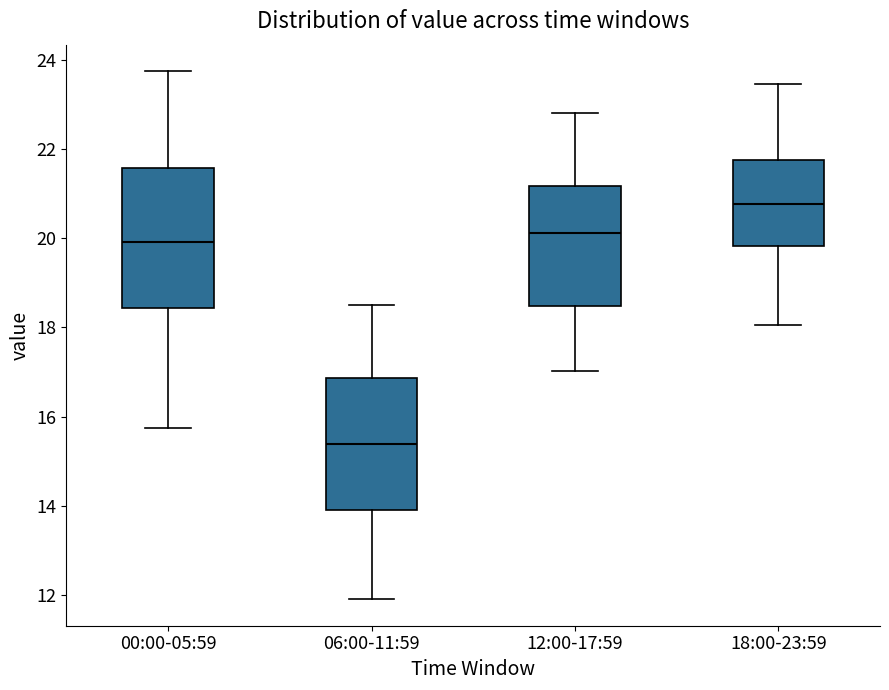

Where does the upper whisker of the box for 12:00-17:59 end on the y-axis? The values are not printed on the chart, so give them approximately, as read against the axis.

22.8